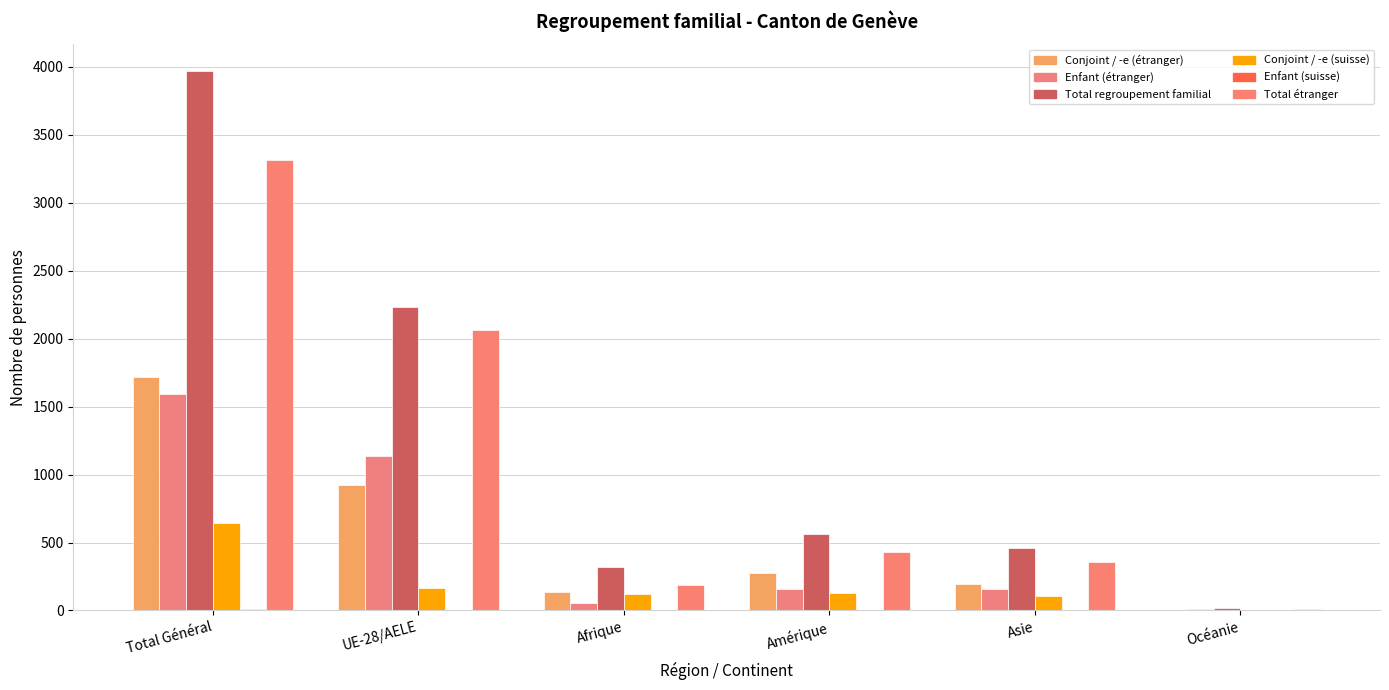

At which label does Conjoint / -e (étranger) first exceed 275?

Total Général